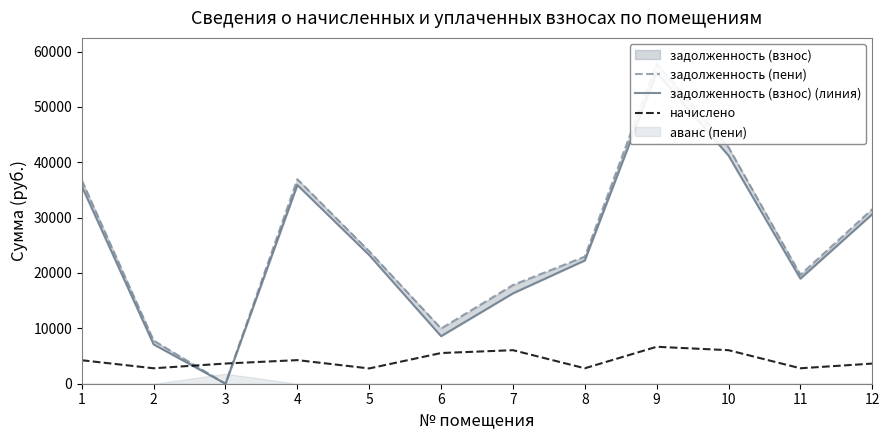

True or false: начислено has a value of 5908.2 at 4.

False